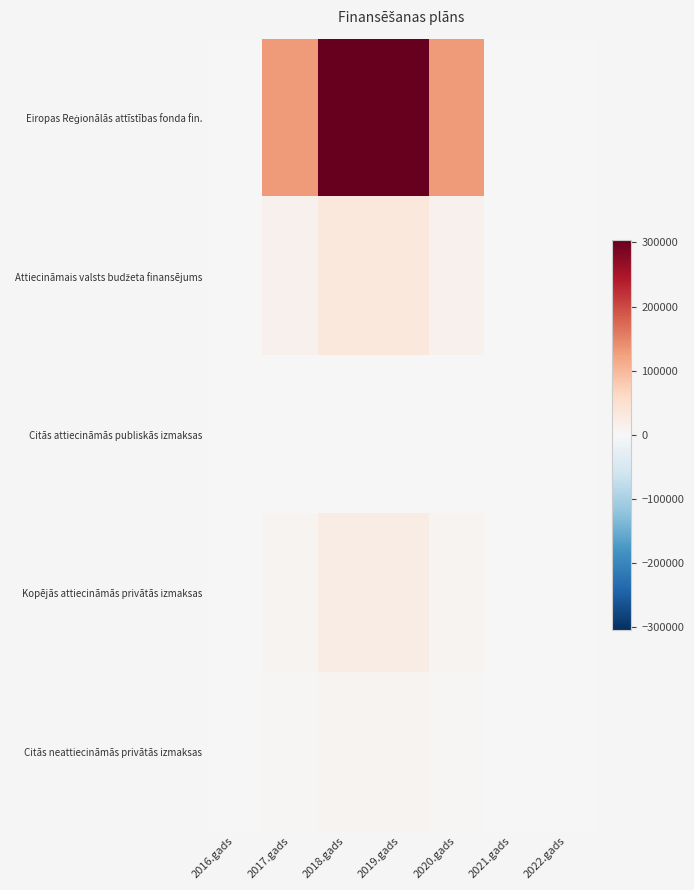

Which series has the largest range (max minus min)?

Eiropas Reģionālās attīstības fonda fin.